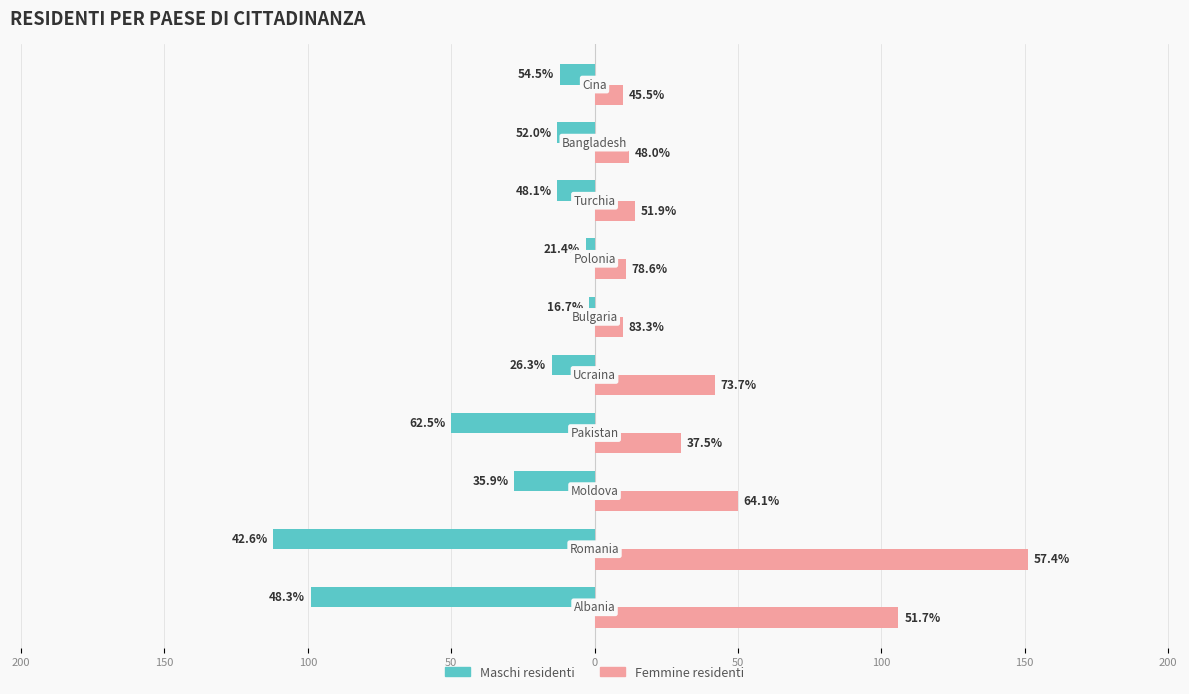

What are all the series names shown in the legend?

Maschi residenti, Femmine residenti